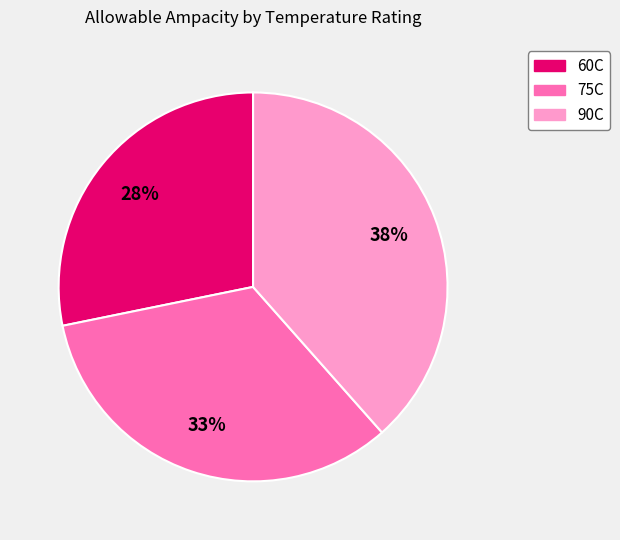

Is the sum of 90C and 75C greater than half?

Yes